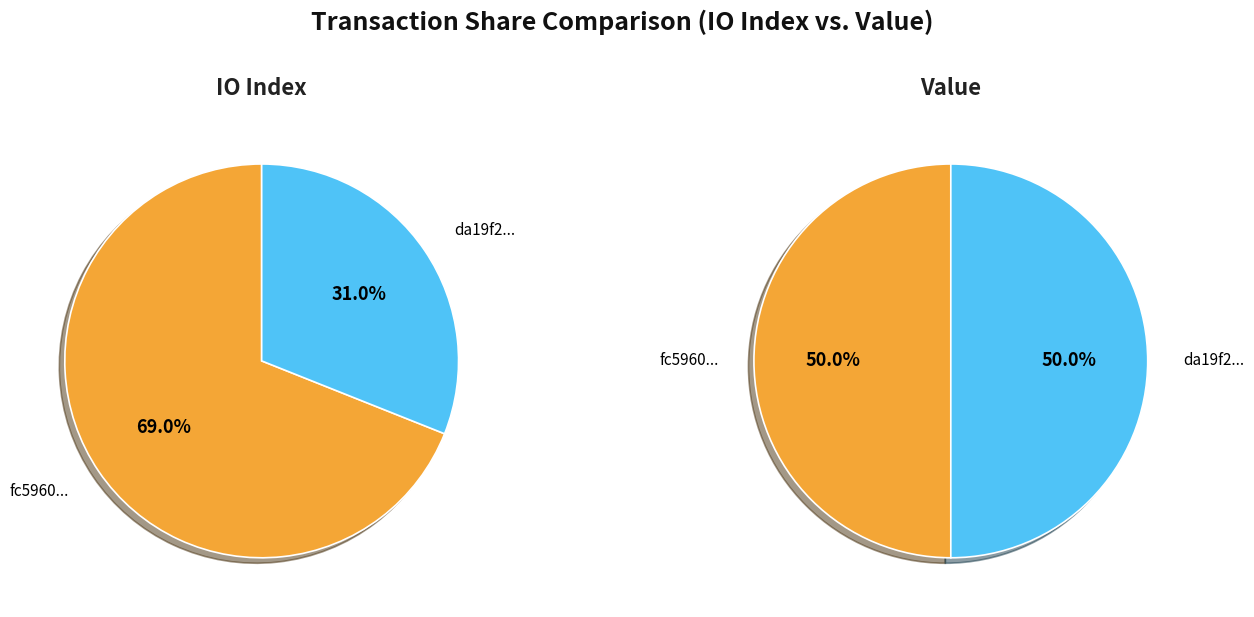

Count the number of slices in the pie.

2